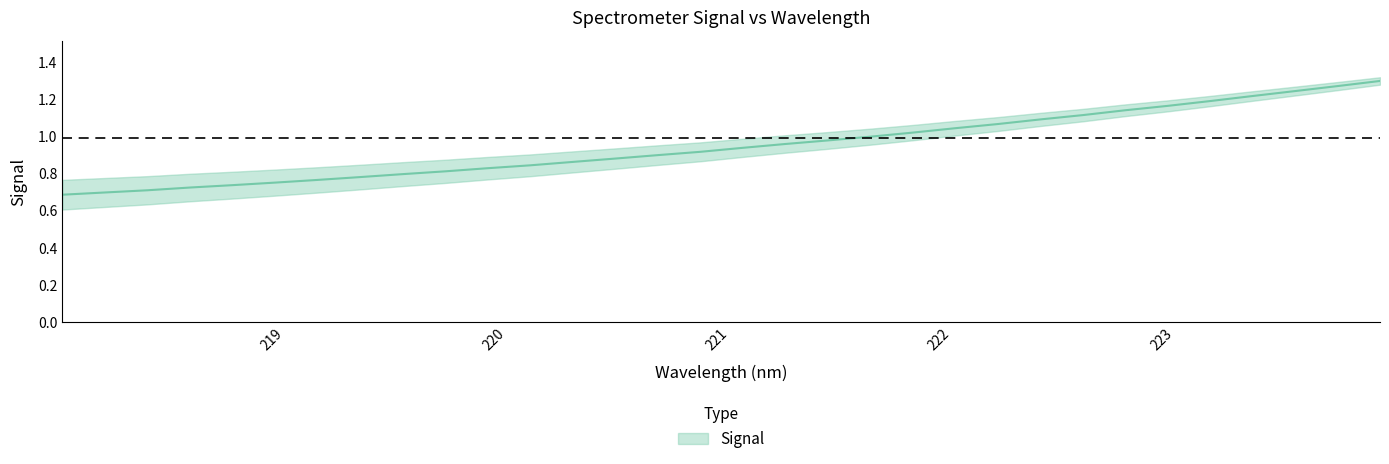

At which label is the value closest to 0?

218.0596